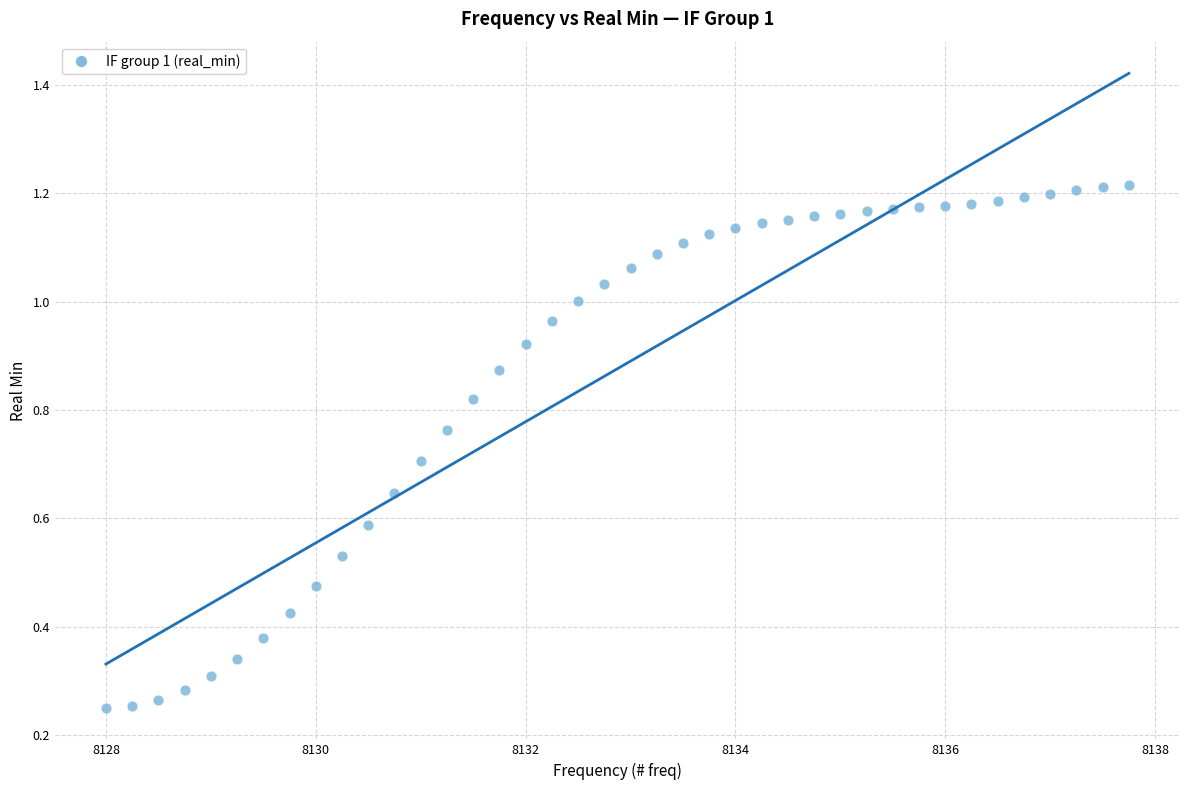

What is the range of X values (max minus min)?

9.8